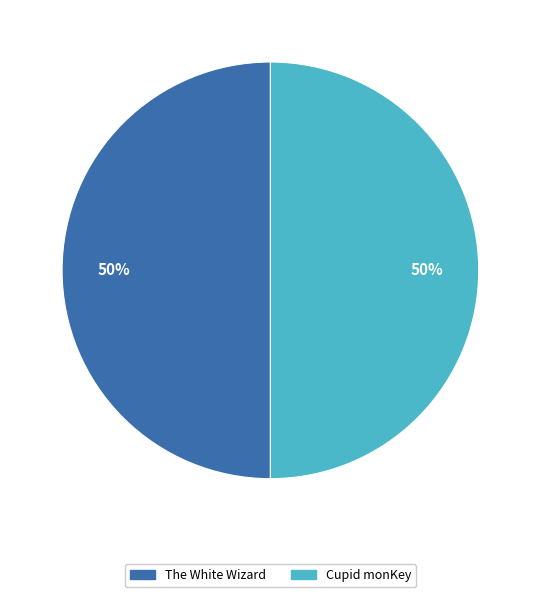

To the nearest percent, what is the average slice percentage?

50%